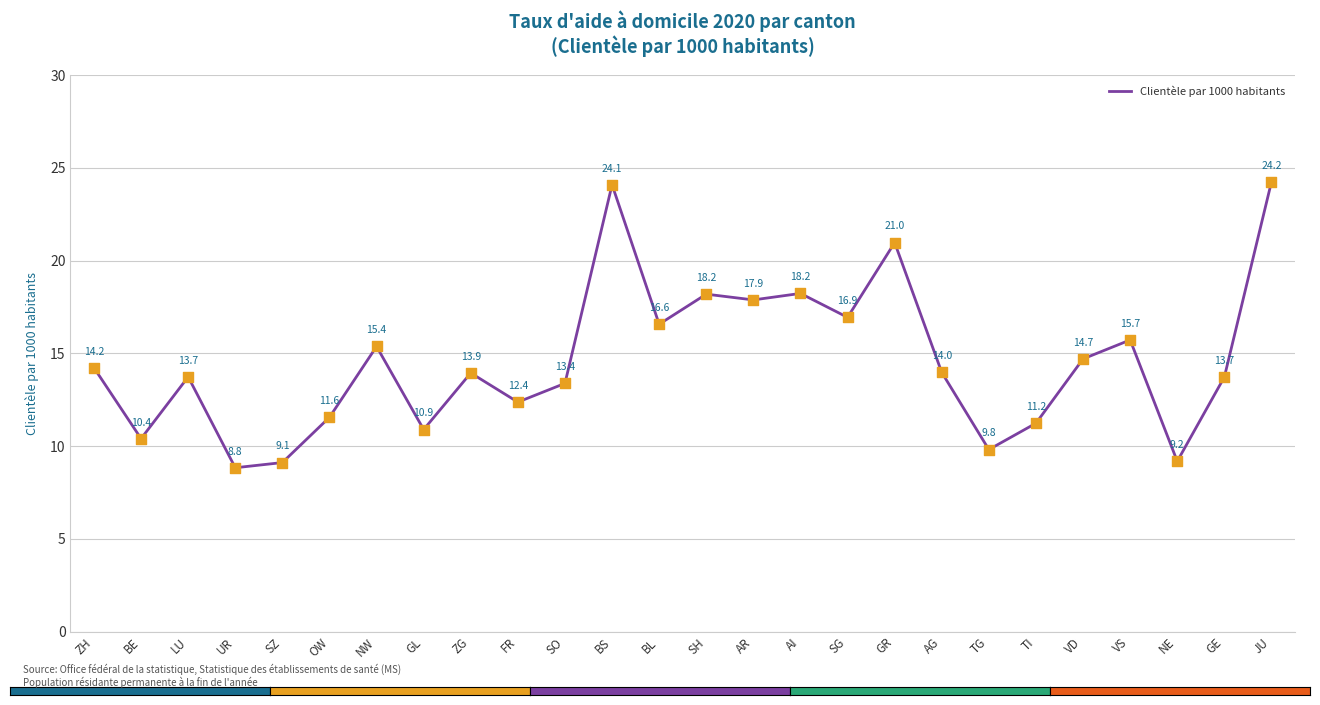

What is the ratio of the value at NW to the value at SG?

0.9